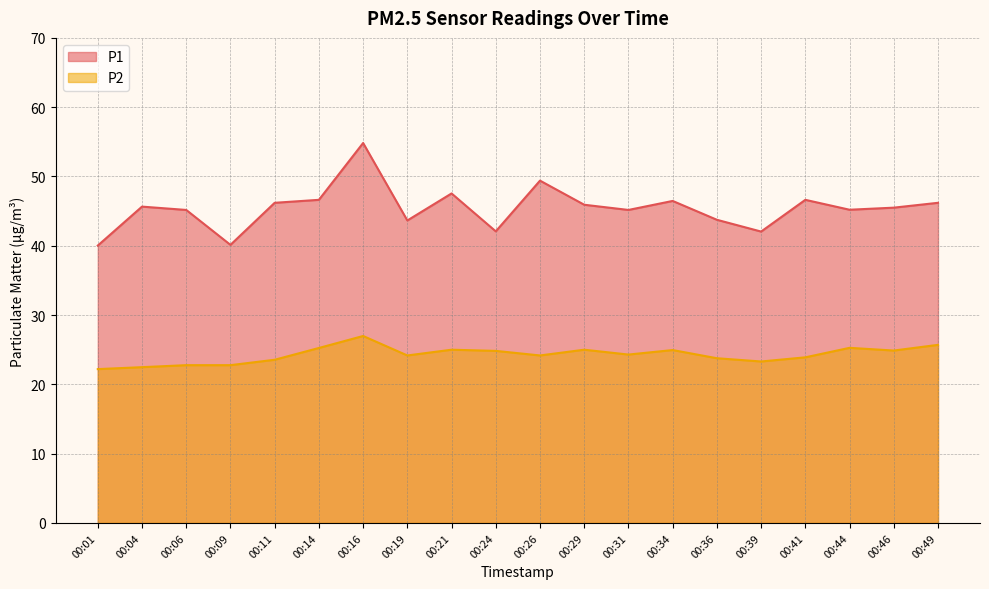

What is the smallest value displayed?

22.2